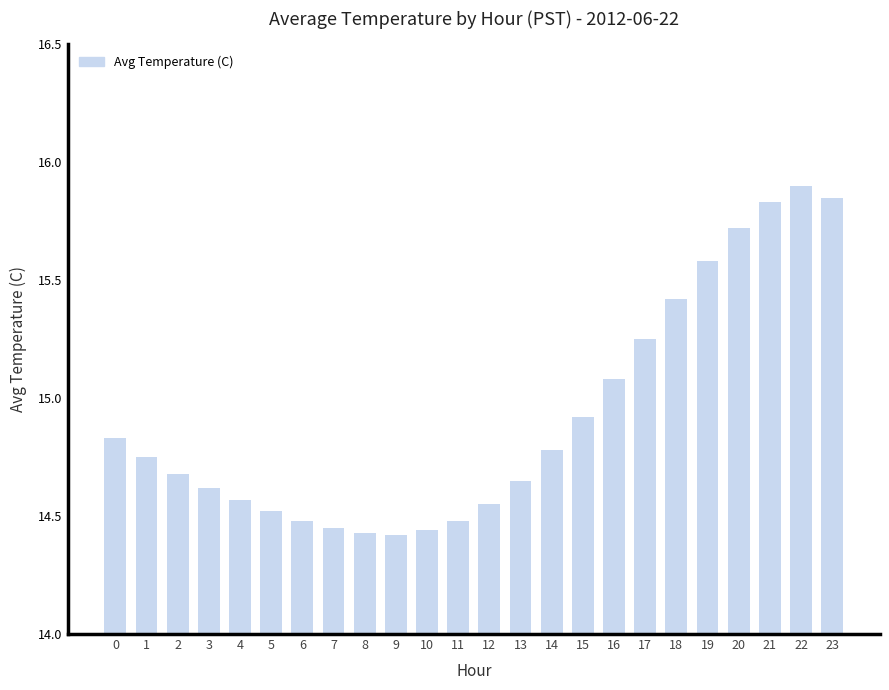

The chart shows a value of 5.6 at 13. True or false?

False